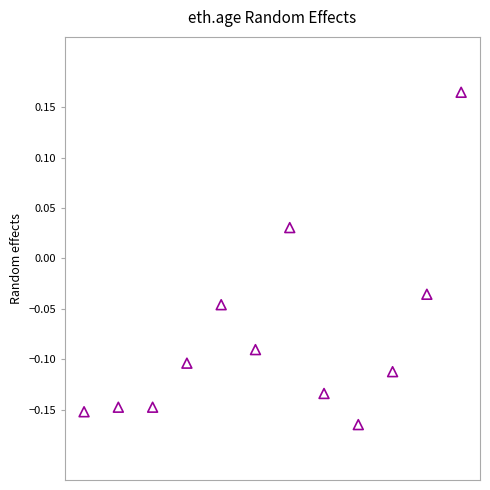

What is the range of Y values (max minus min)?

0.3